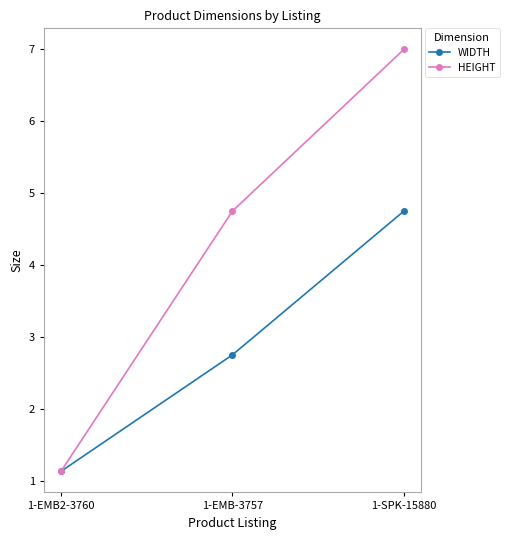

What is the value of the WIDTH point at the 3rd from the left?

4.8